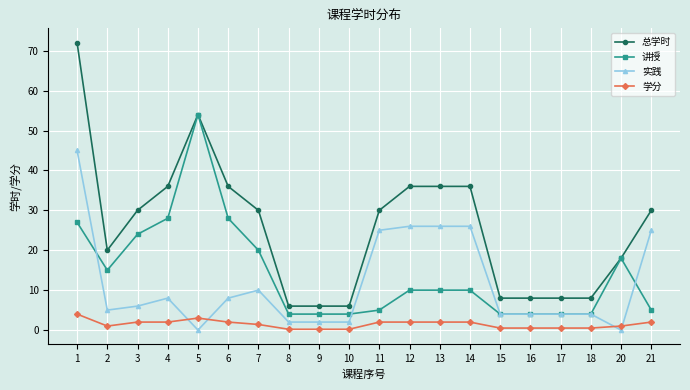

What value does the 总学时 series have at 21?

30.0